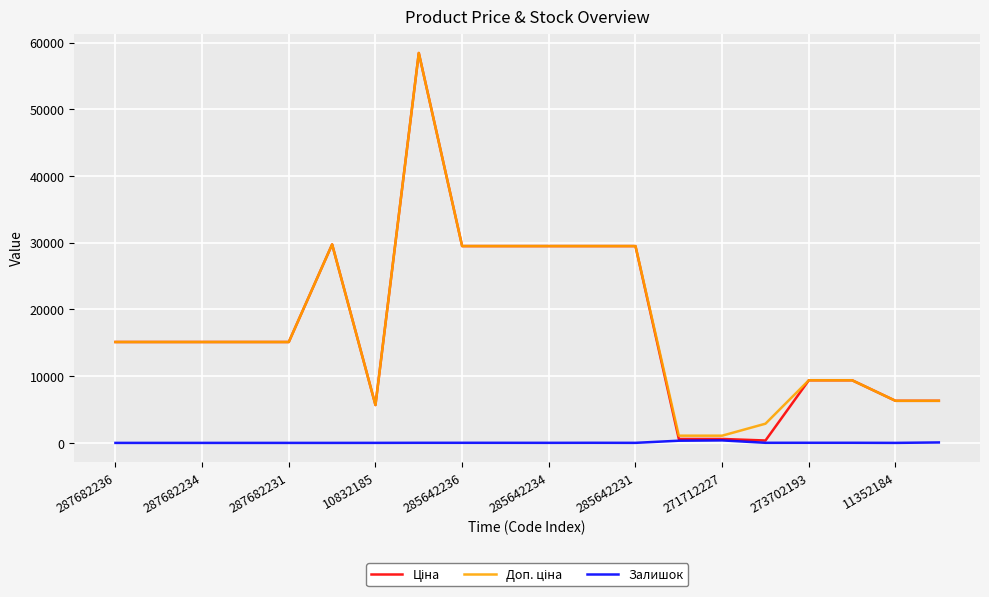

How many distinct data groups are displayed?

3